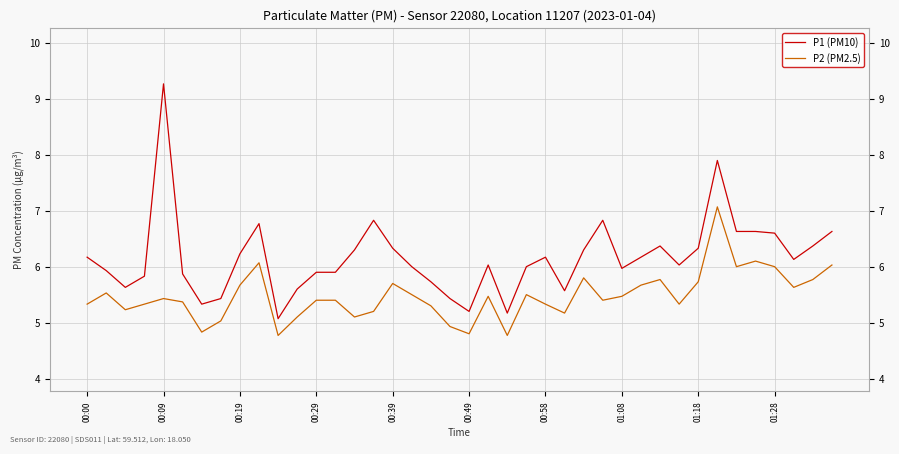

What is the minimum value for P1 (PM10)?

5.1